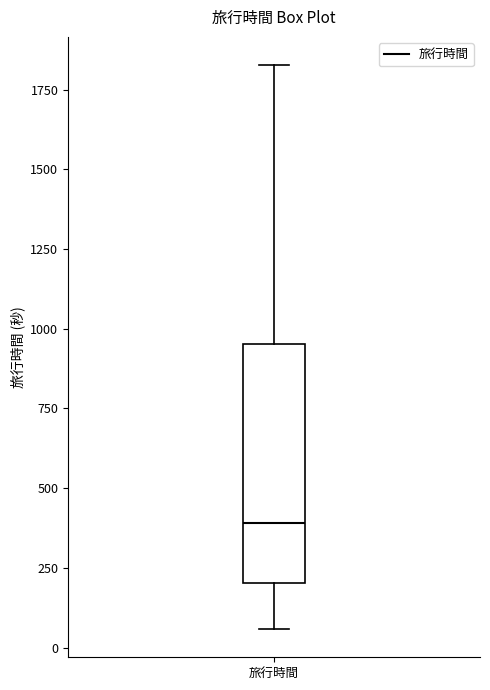

Where is the upper edge of the box for 旅行時間 on the y-axis? The values are not printed on the chart, so give them approximately, as read against the axis.

950